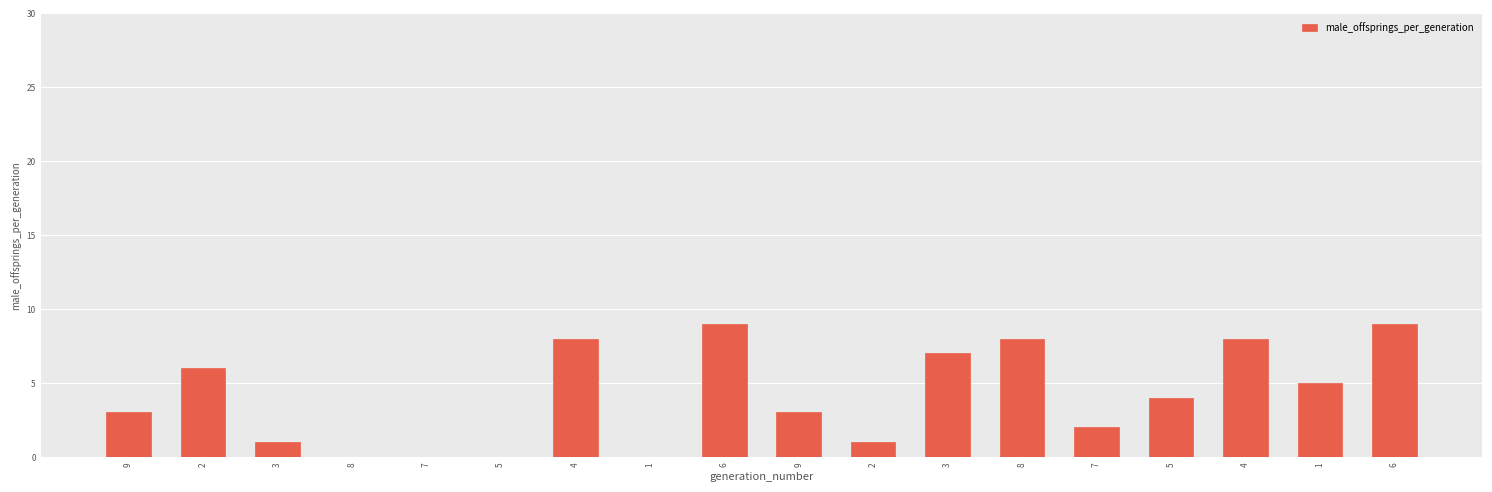

What is the maximum value shown in the chart?

9